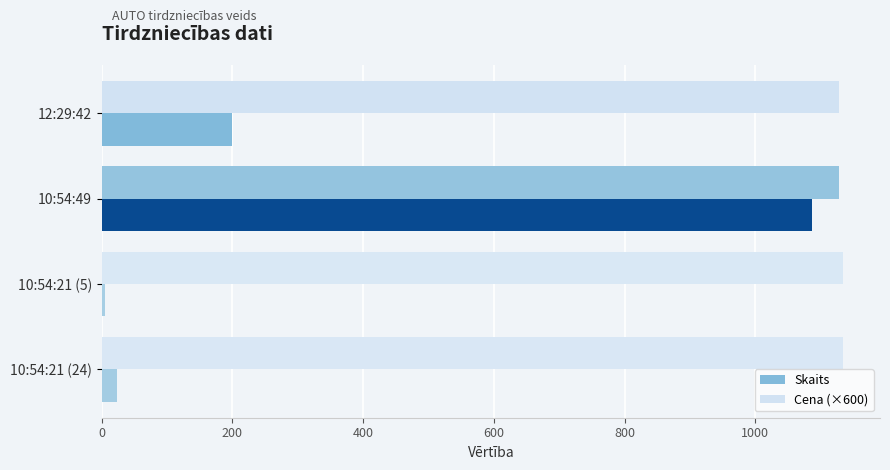

What is the lowest value of the Skaits series?

5